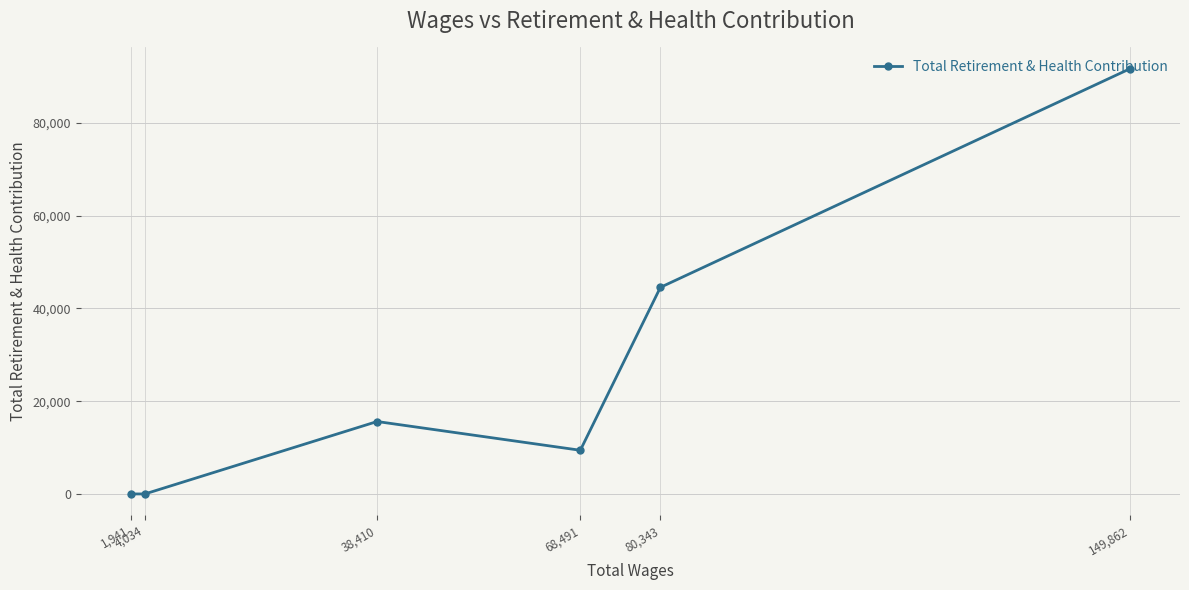

What position from the right is 1,941?

6